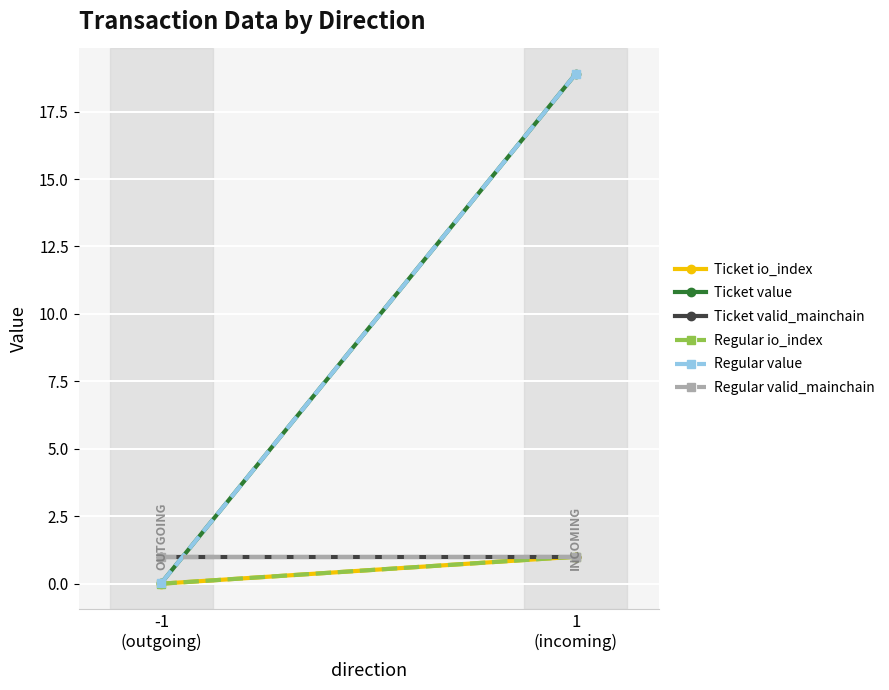

Count the number of categories in the chart.

2